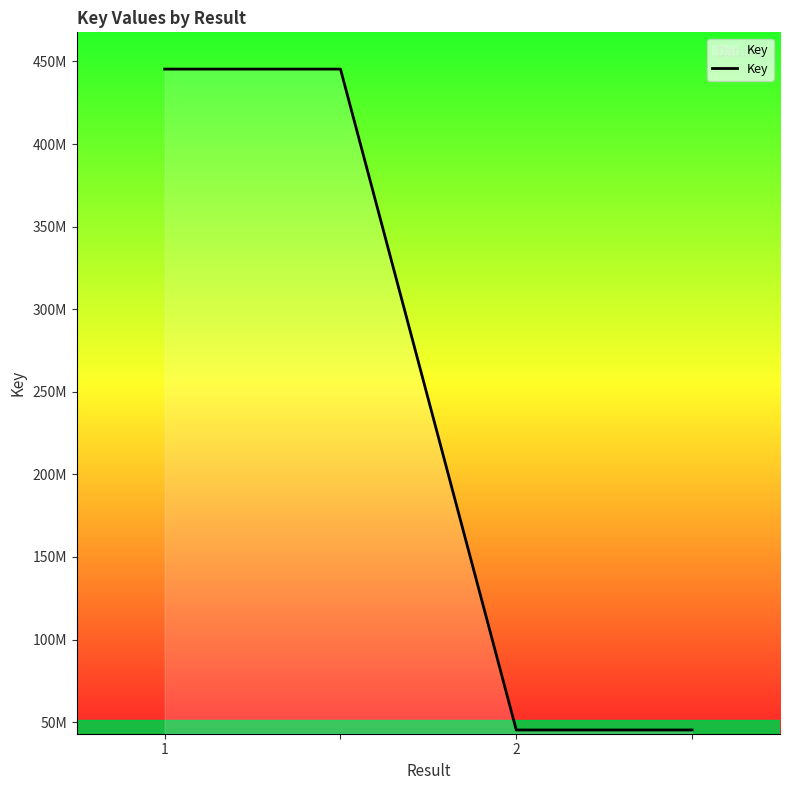

Reading left to right, transcribe all the data shown in this chart.

445370053	445370053	45225324	45225324